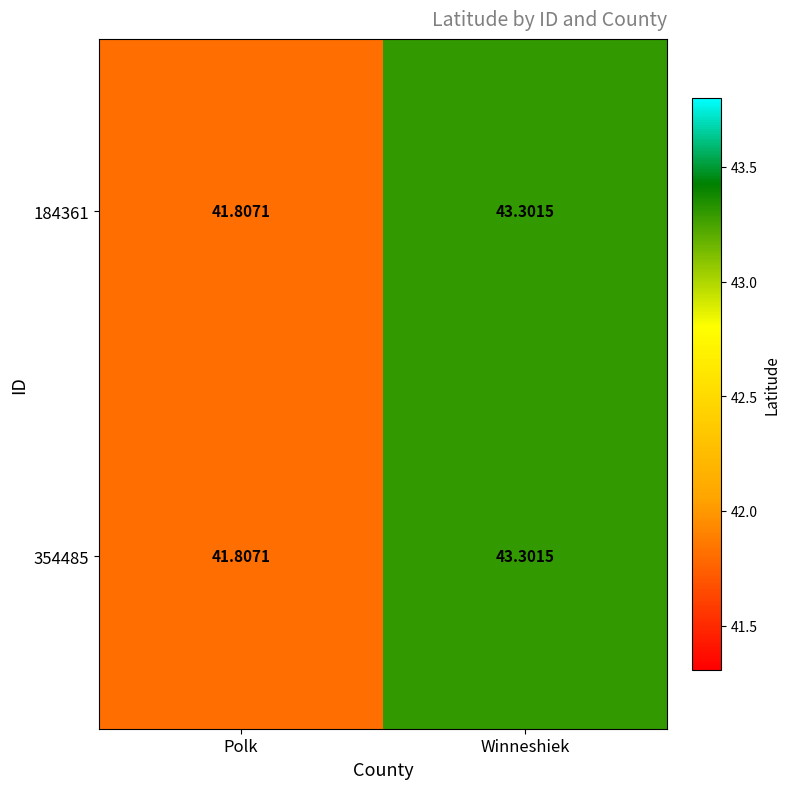

At which category is the sum across all series the highest?

Winneshiek